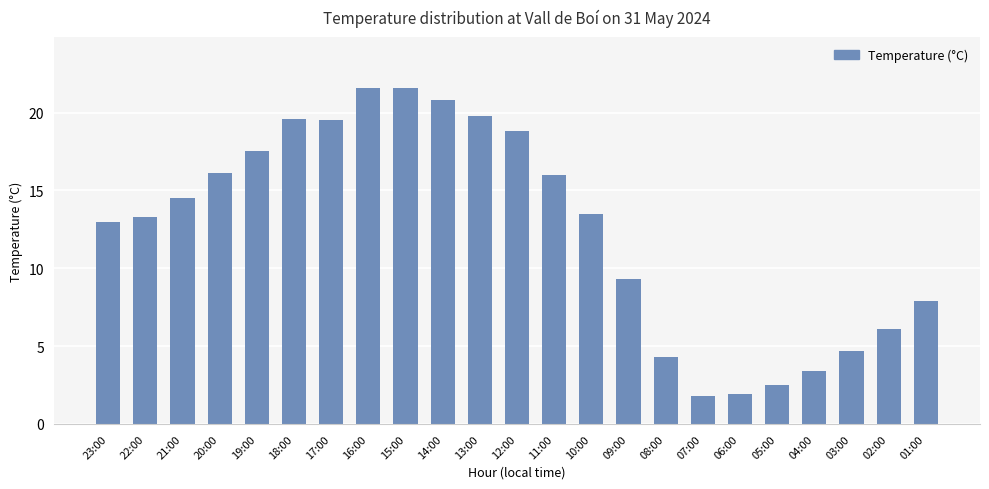

What is the change in value from 21:00 to 11:00?

+1.5